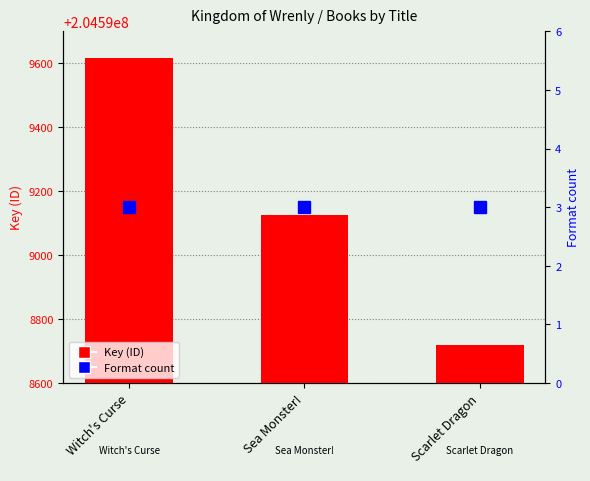

Reading left to right, what are all the values shown in this chart?

Key (ID): Witch's Curse=204599617	Sea Monster!=204599125	Scarlet Dragon=204598718
Format count: Witch's Curse=3	Sea Monster!=3	Scarlet Dragon=3